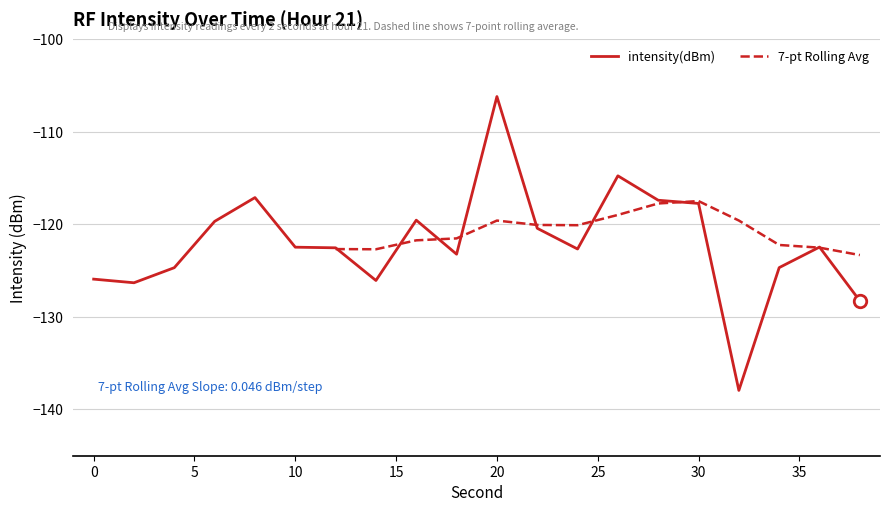

How many data points does each series have?

20